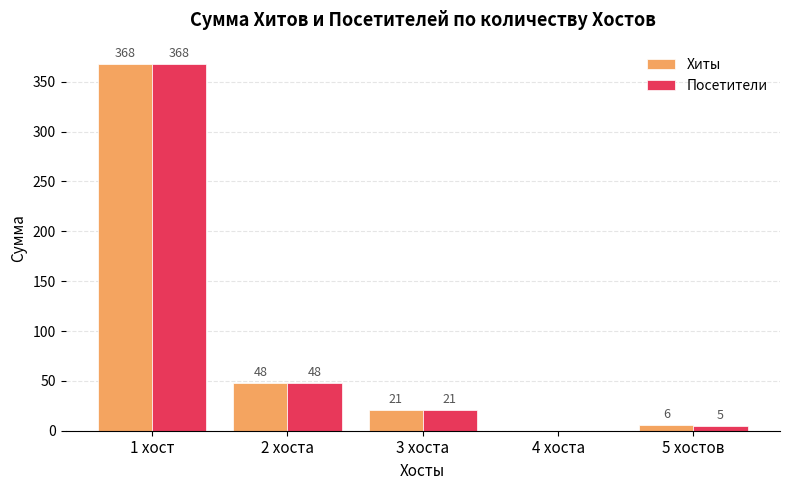

Reading left to right, transcribe all the data shown in this chart.

Хиты: 1 хост=368	2 хоста=48	3 хоста=21	4 хоста=0	5 хостов=6
Посетители: 1 хост=368	2 хоста=48	3 хоста=21	4 хоста=0	5 хостов=5